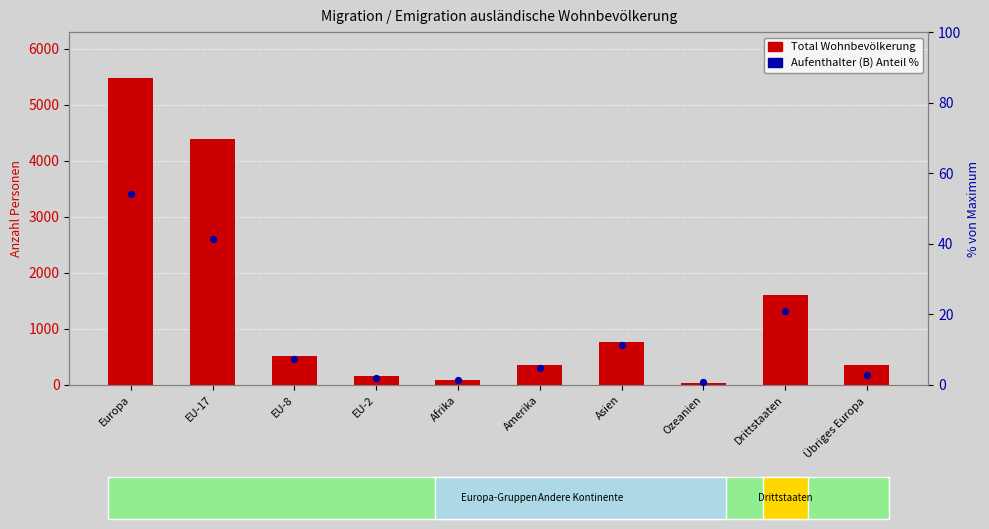

Which series contains the highest Y value?

Total ständige Wohnbevölkerung